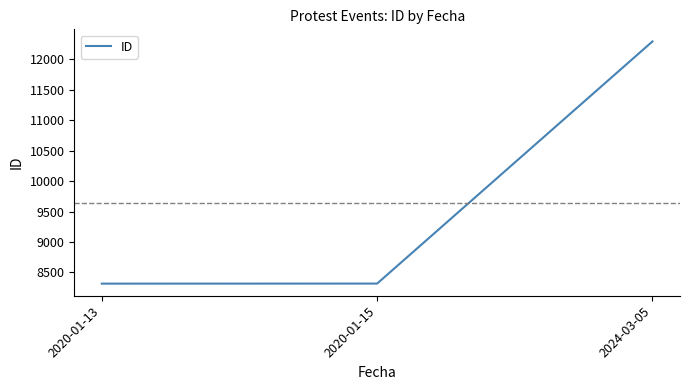

What is the sum of the values at 2024-03-05 and 2020-01-15?

20611